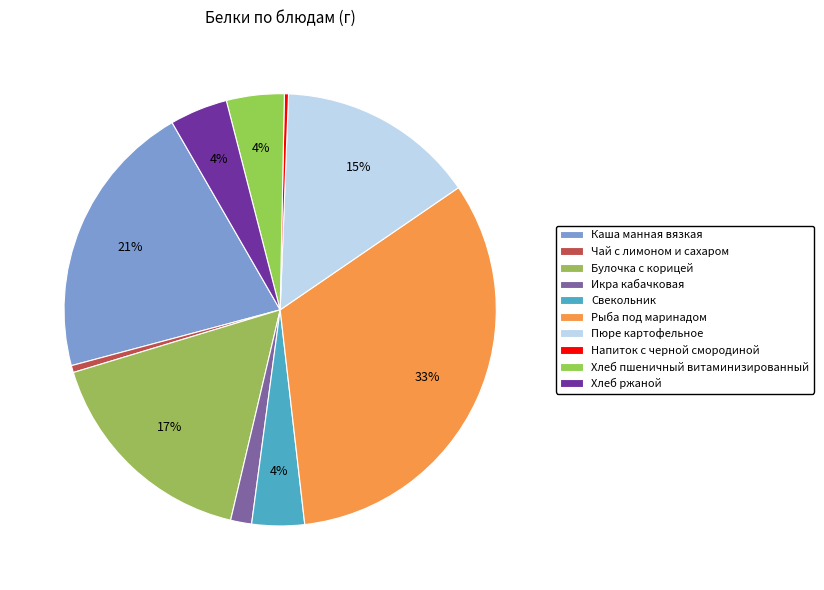

What is the smallest slice in the pie chart?

Напиток с черной смородиной